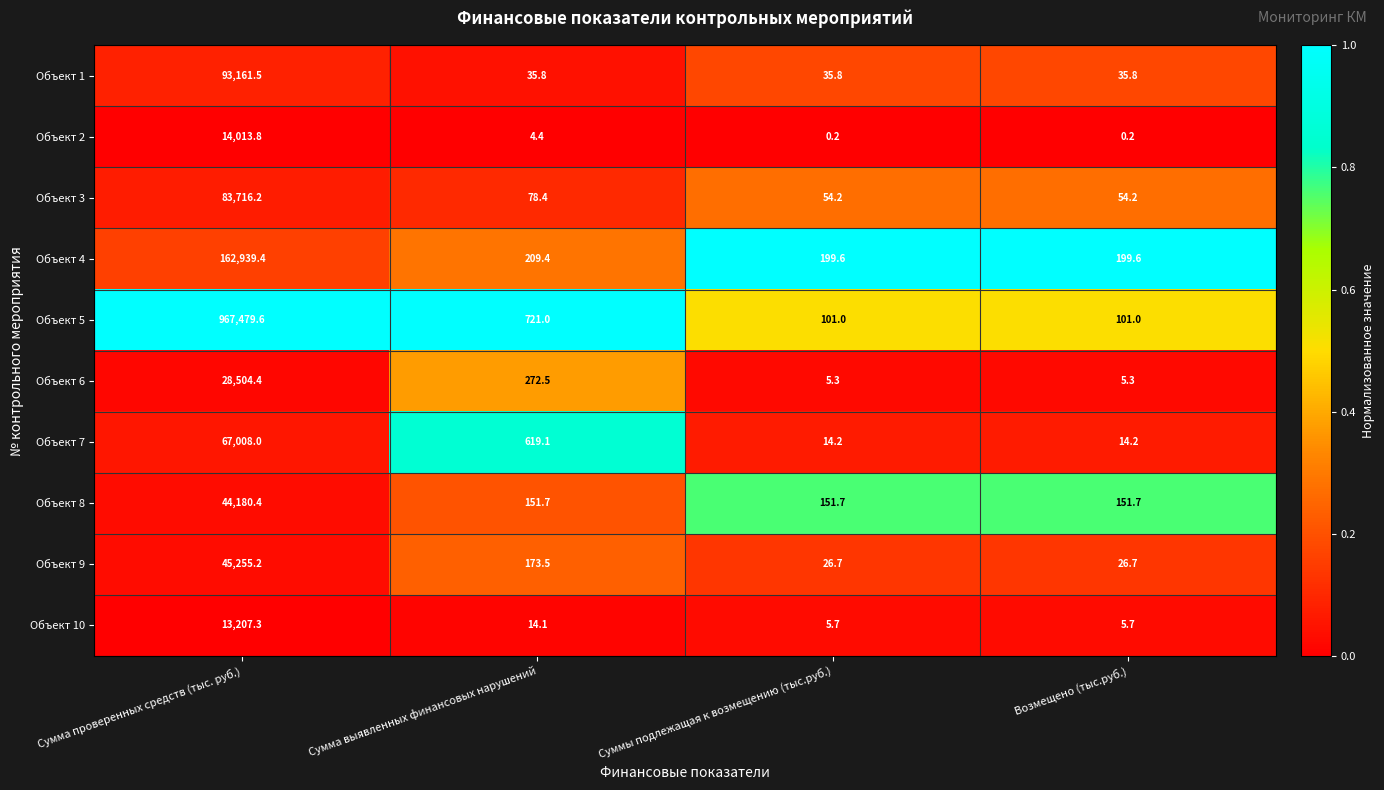

List the series in order of their peak value, lowest first.

Объект 10, Объект 2, Объект 6, Объект 8, Объект 9, Объект 7, Объект 3, Объект 1, Объект 4, Объект 5